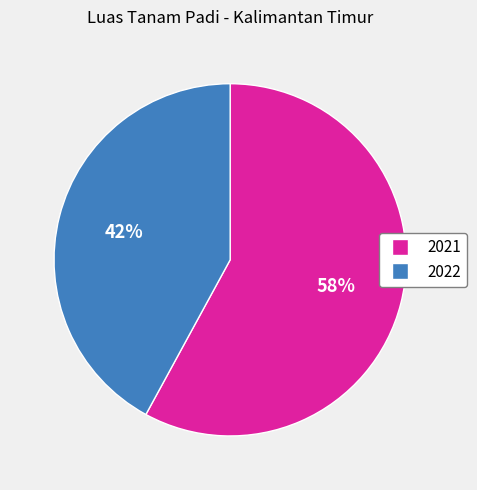

Is there any slice that represents more than half of the pie?

Yes